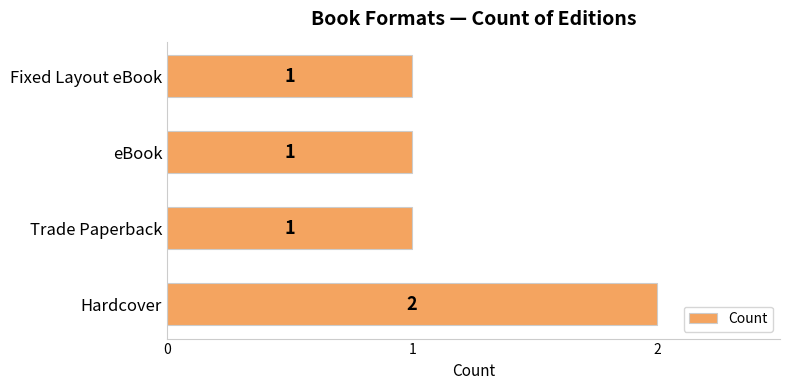

The value at Hardcover is 1. True or false?

False